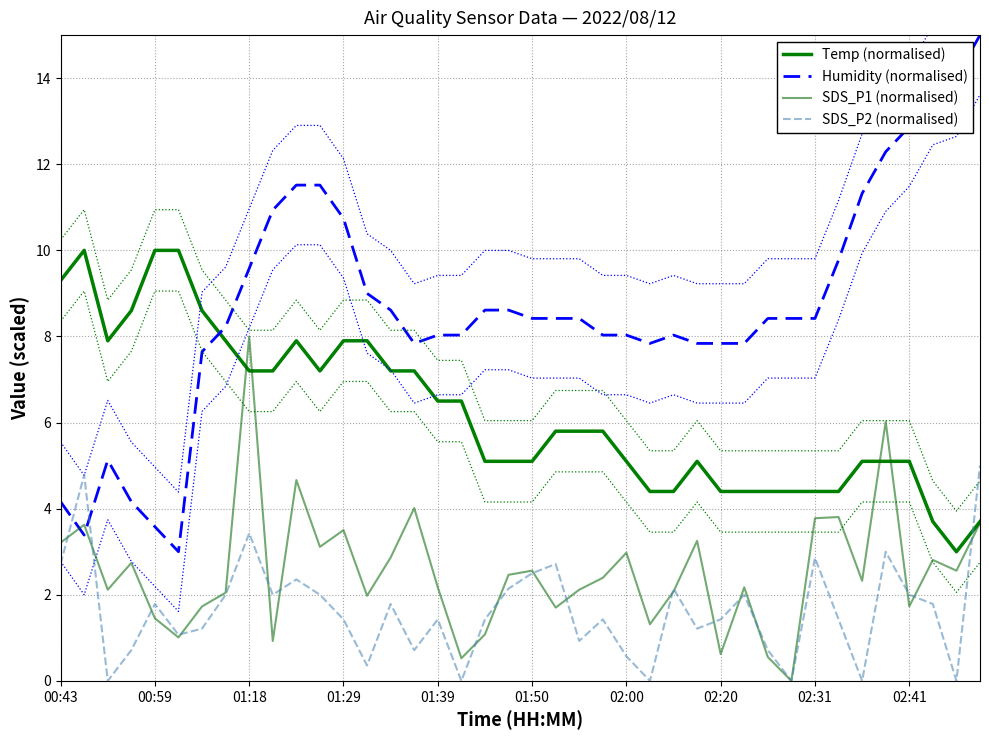

Where is the first local minimum for Temp (normalised)?

01:18